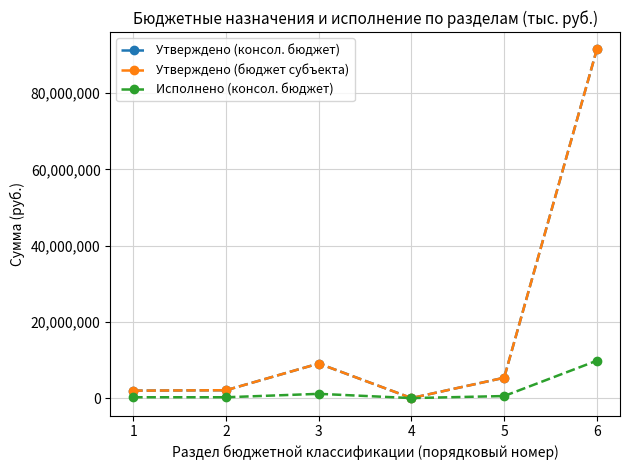

True or false: Утверждено (консол. бюджет) has more than 2 interior local peaks.

False